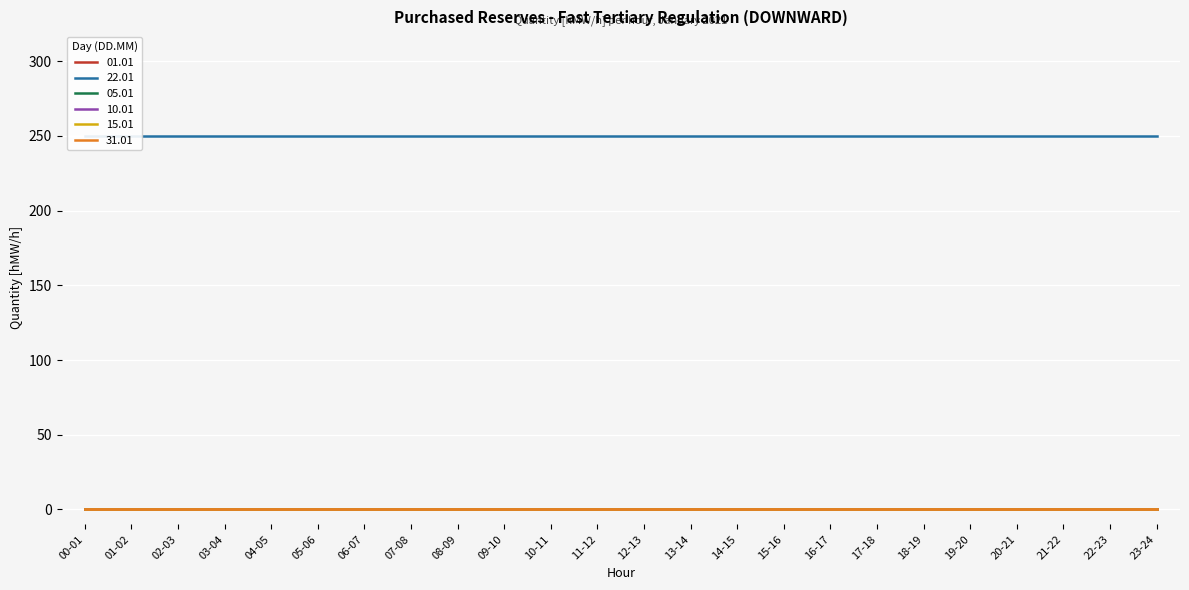

Which label corresponds to the largest value in the chart?

00-01